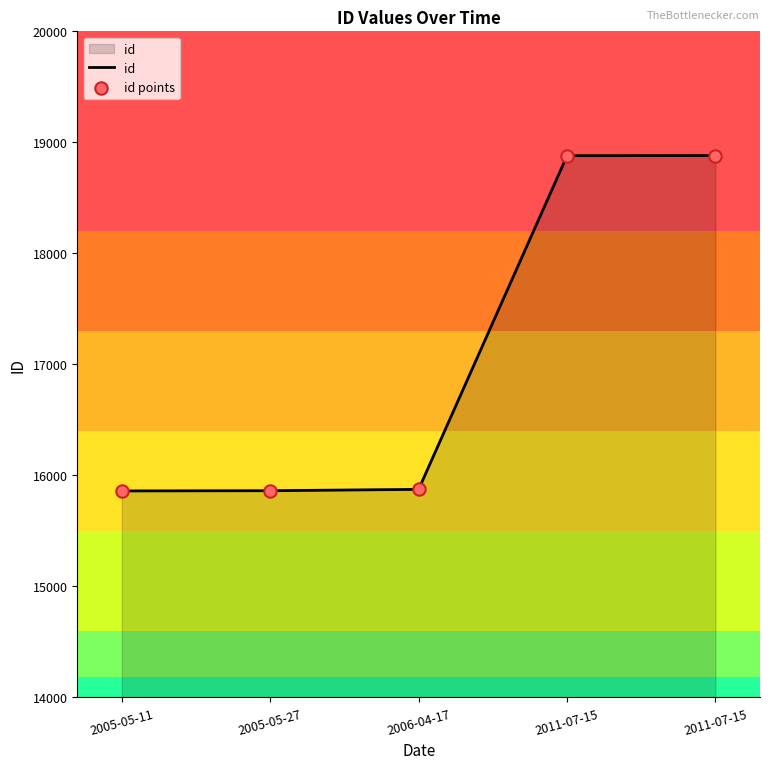

How many lines are shown in the chart?

1